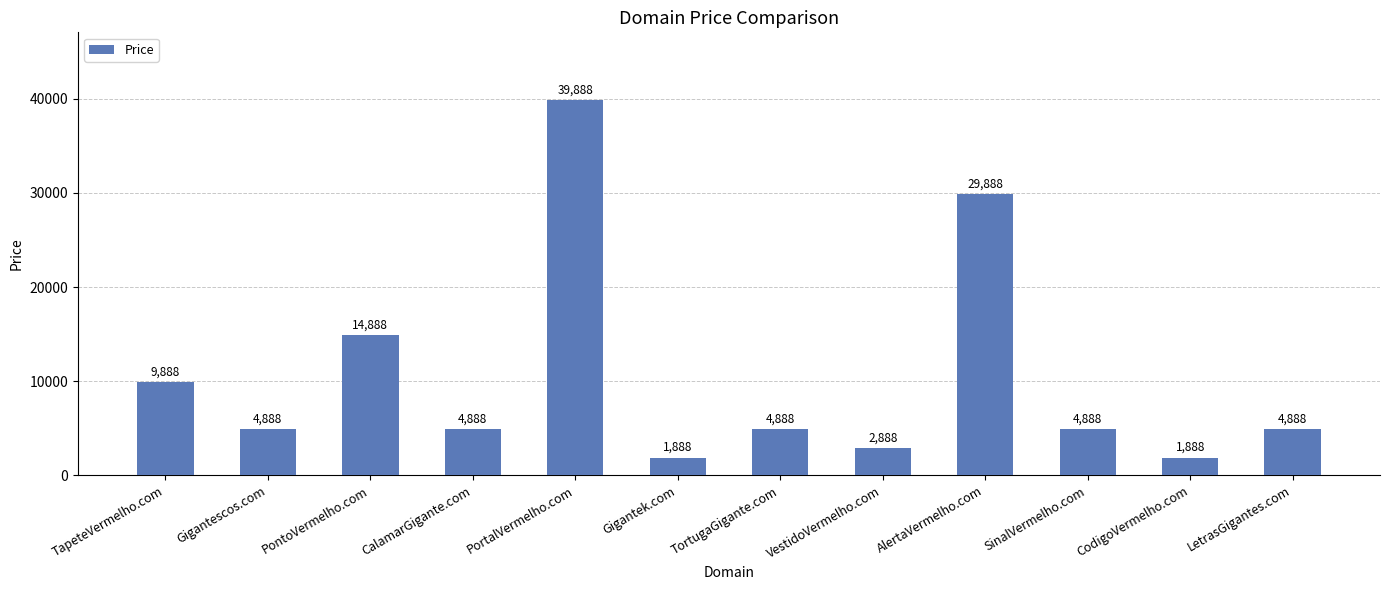

What is the change in value from Gigantek.com to LetrasGigantes.com?

+3000